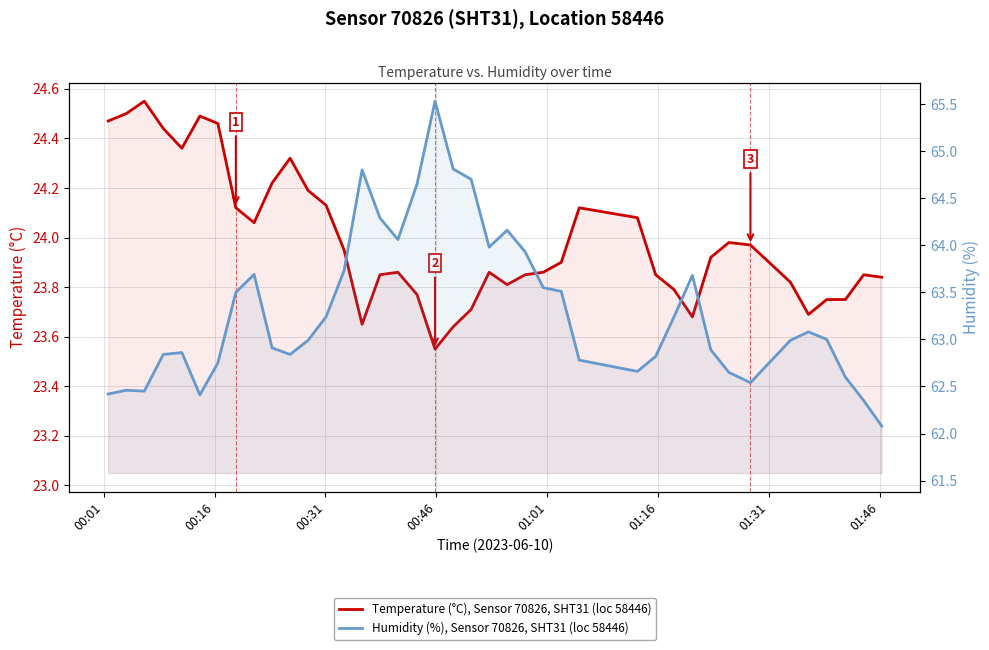

What is the total value across all series at 01:16?

86.9